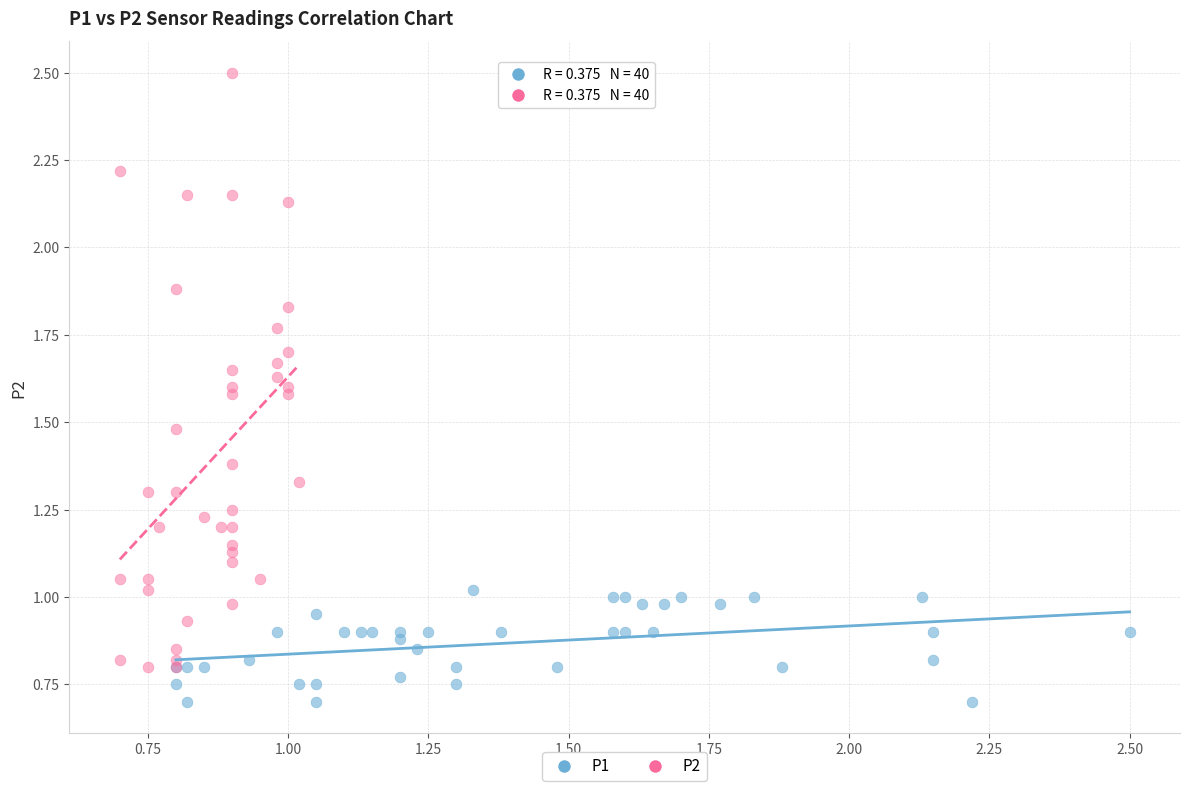

What are all the series names shown in the legend?

P1, P2